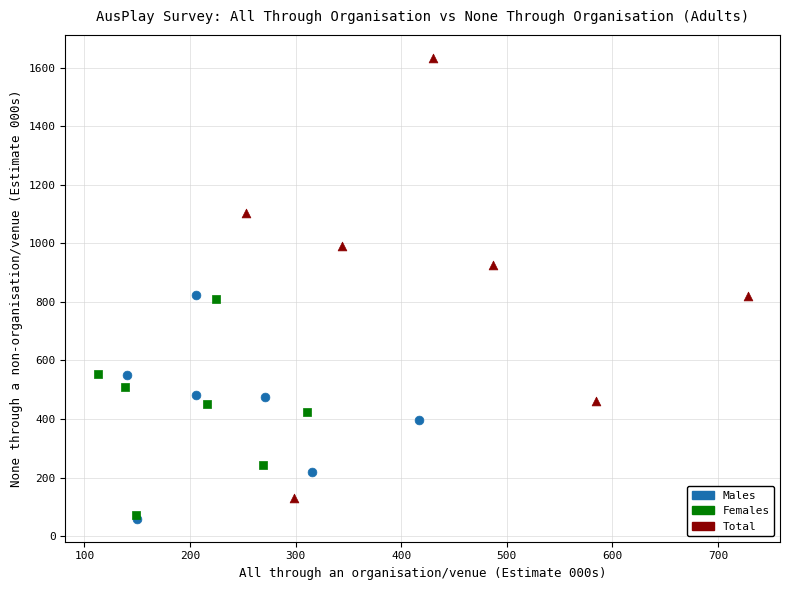

What are all the series names shown in the legend?

Males, Females, Total